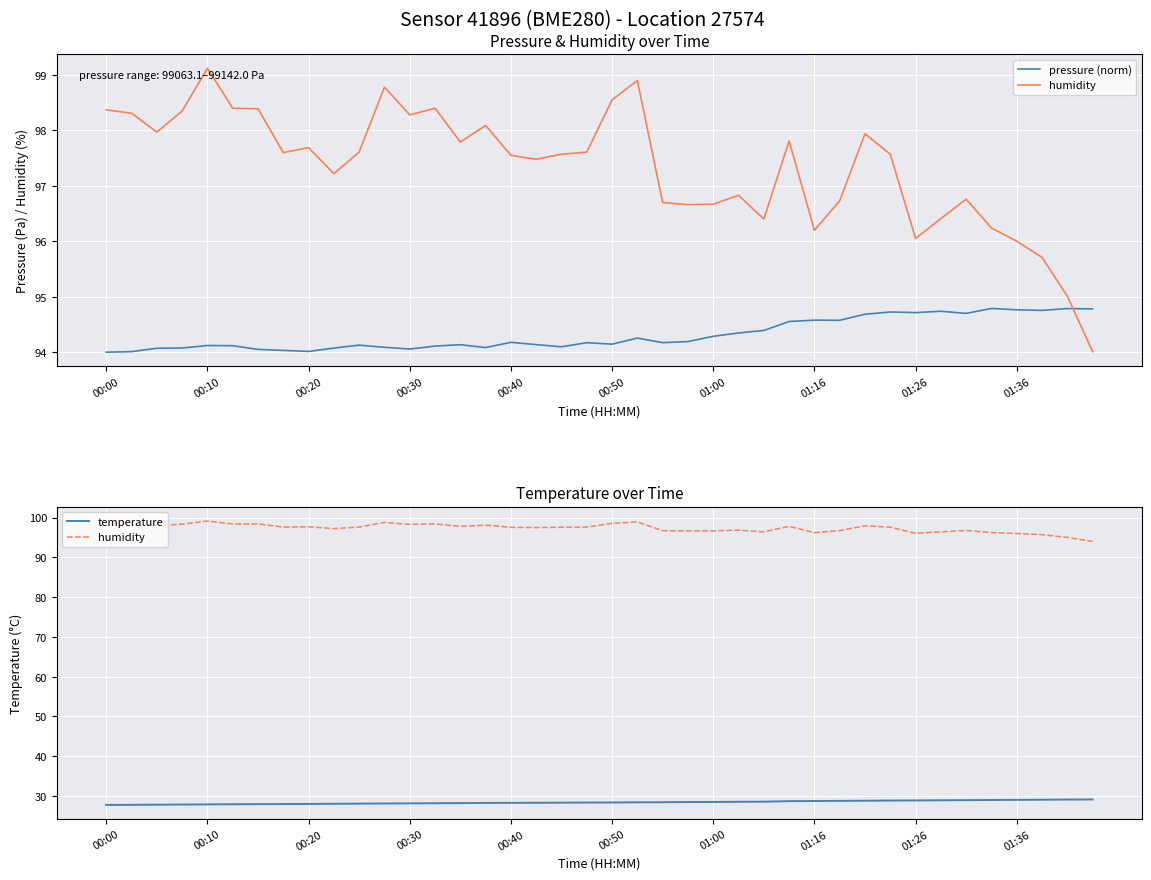

What is the label of the 6th point from the left?

00:50